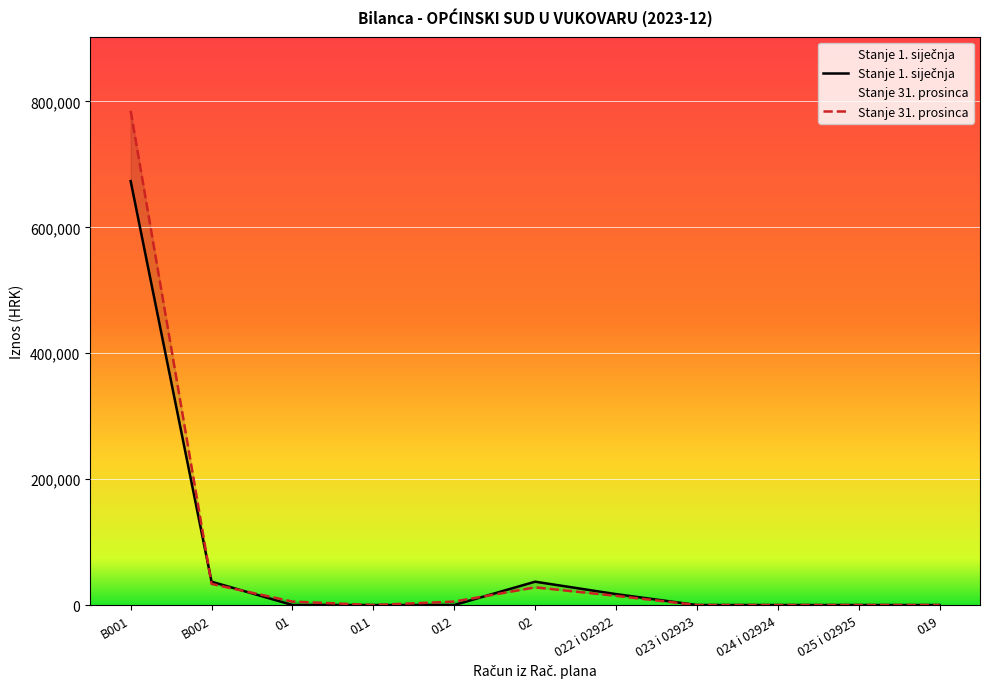

Where do Stanje 31. prosinca and Stanje 1. siječnja first cross each other?

B001 and B002